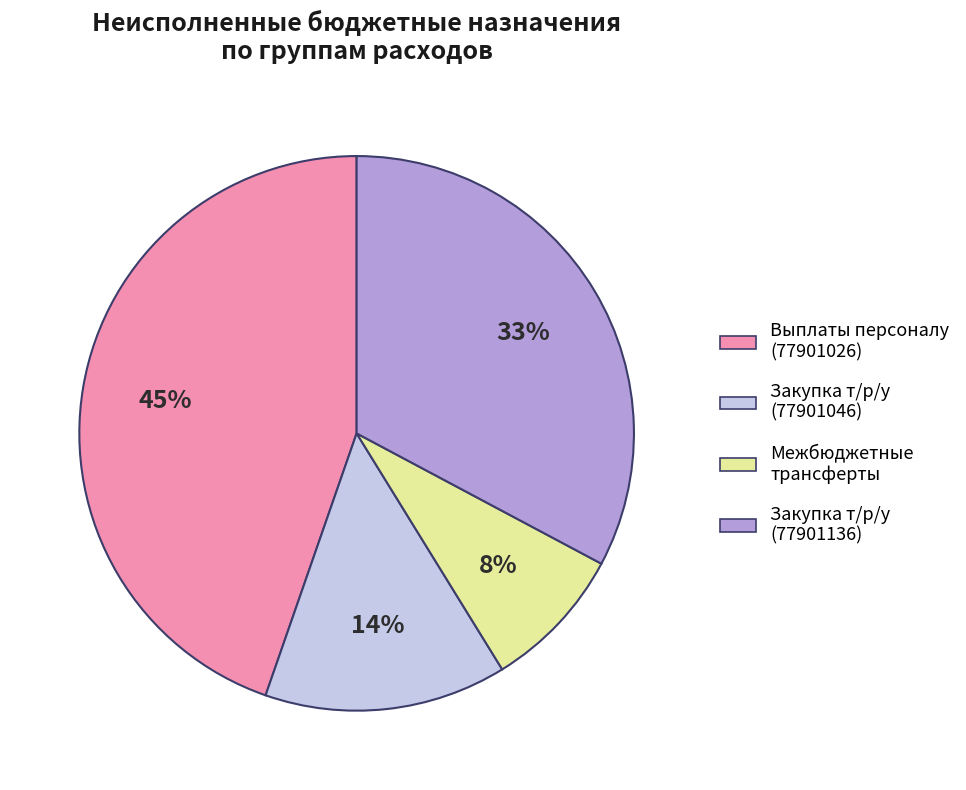

To the nearest percent, what is the average slice percentage?

25%